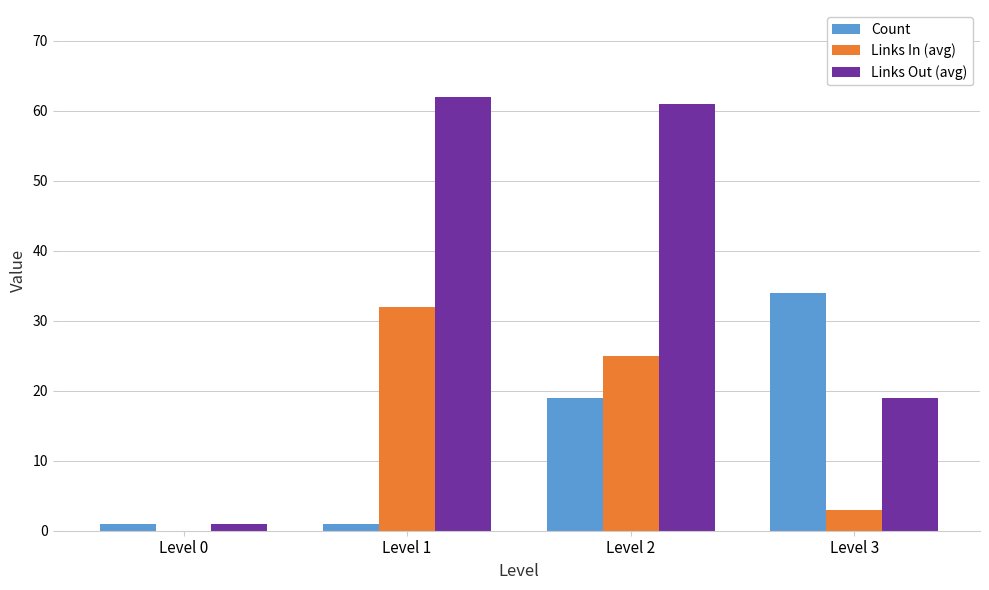

What is the sum of all Links Out (avg) values?

143